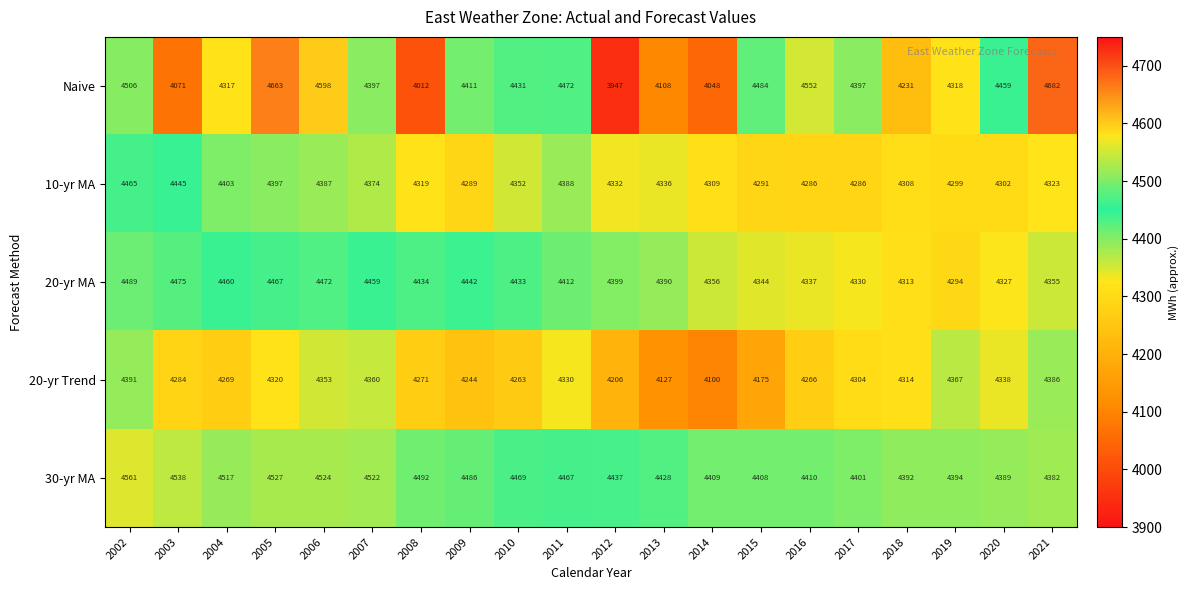

What is the difference between the 30-yr MA values at 2019 and 2005?

133